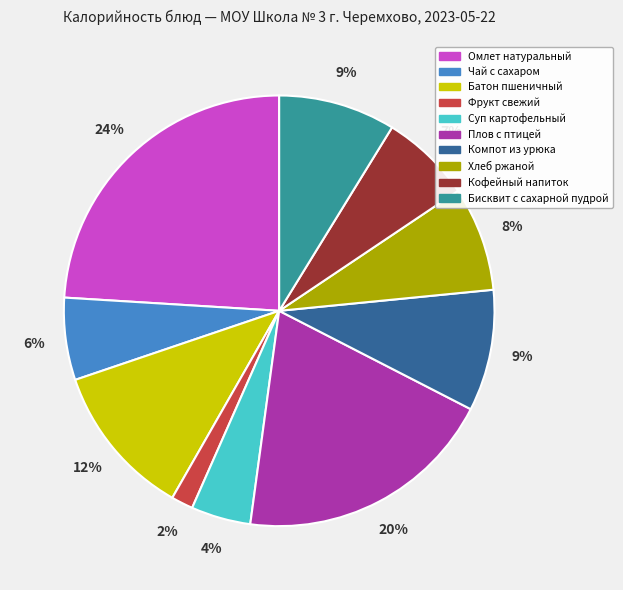

How many slices are in this pie chart?

10